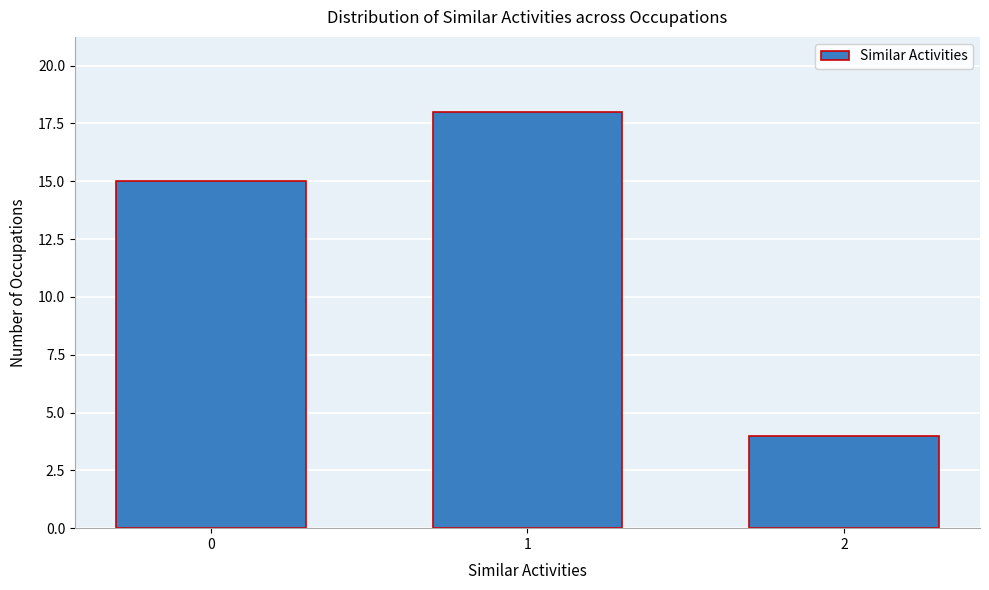

Reading left to right, transcribe all the data shown in this chart.

15	18	4